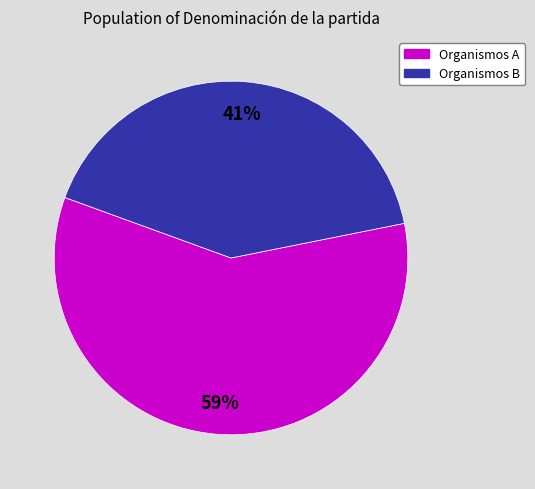

Is there any slice that represents more than half of the pie?

Yes